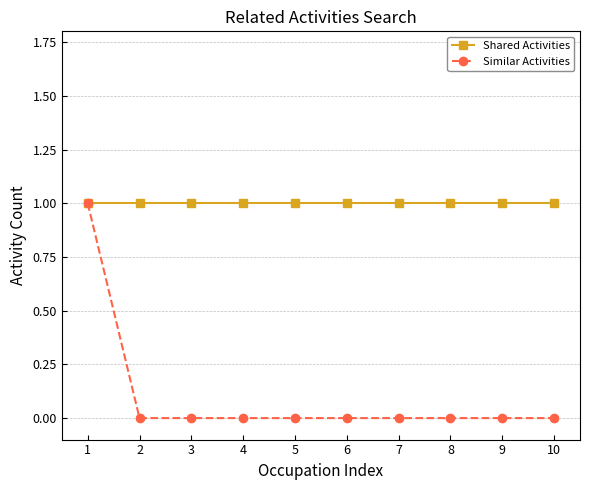

Which category has the highest value in the Similar Activities series?

1